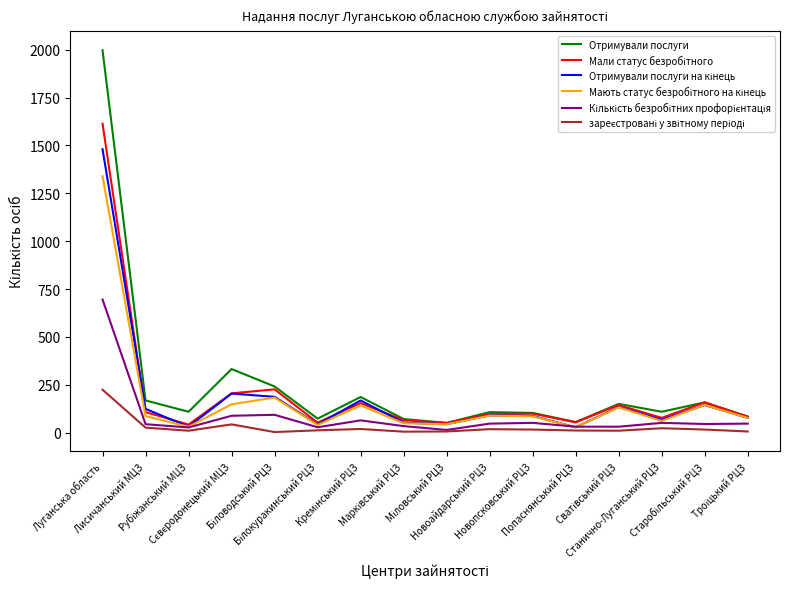

What is the minimum value for Отримували послуги?

51